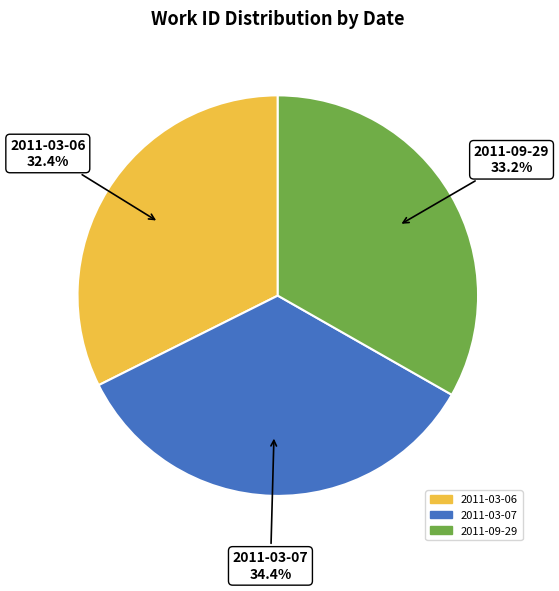

Approximately how many times larger is the value at 2011-03-07 compared to 2011-09-29?

1.0